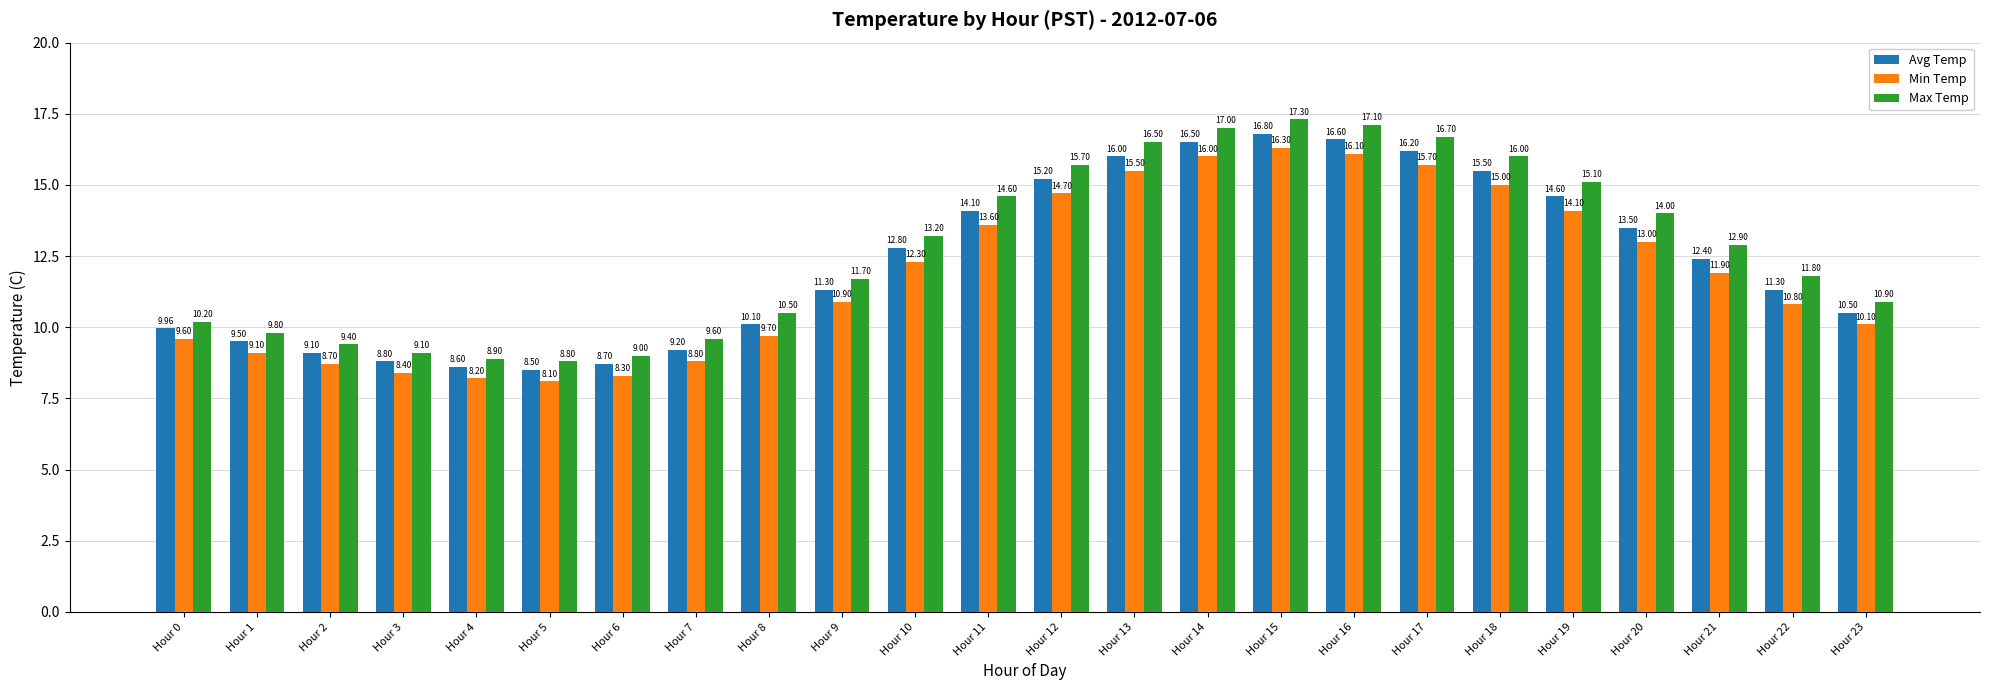

Count the number of categories in the chart.

24